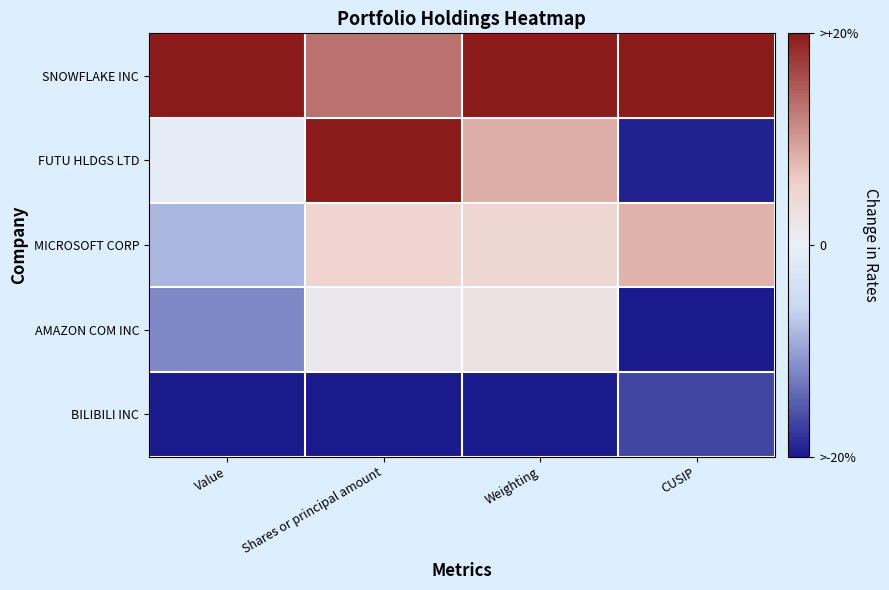

Reading left to right, transcribe all the data shown in this chart.

SNOWFLAKE INC: Value=1.0	Shares or principal amount=0.7	Weighting=1.0	CUSIP=1.0
FUTU HLDGS LTD: Value=-0.1	Shares or principal amount=1.0	Weighting=0.4	CUSIP=-1.0
MICROSOFT CORP: Value=-0.4	Shares or principal amount=0.2	Weighting=0.2	CUSIP=0.4
AMAZON COM INC: Value=-0.6	Shares or principal amount=0.1	Weighting=0.1	CUSIP=-1.0
BILIBILI INC: Value=-1.0	Shares or principal amount=-1.0	Weighting=-1.0	CUSIP=-0.8